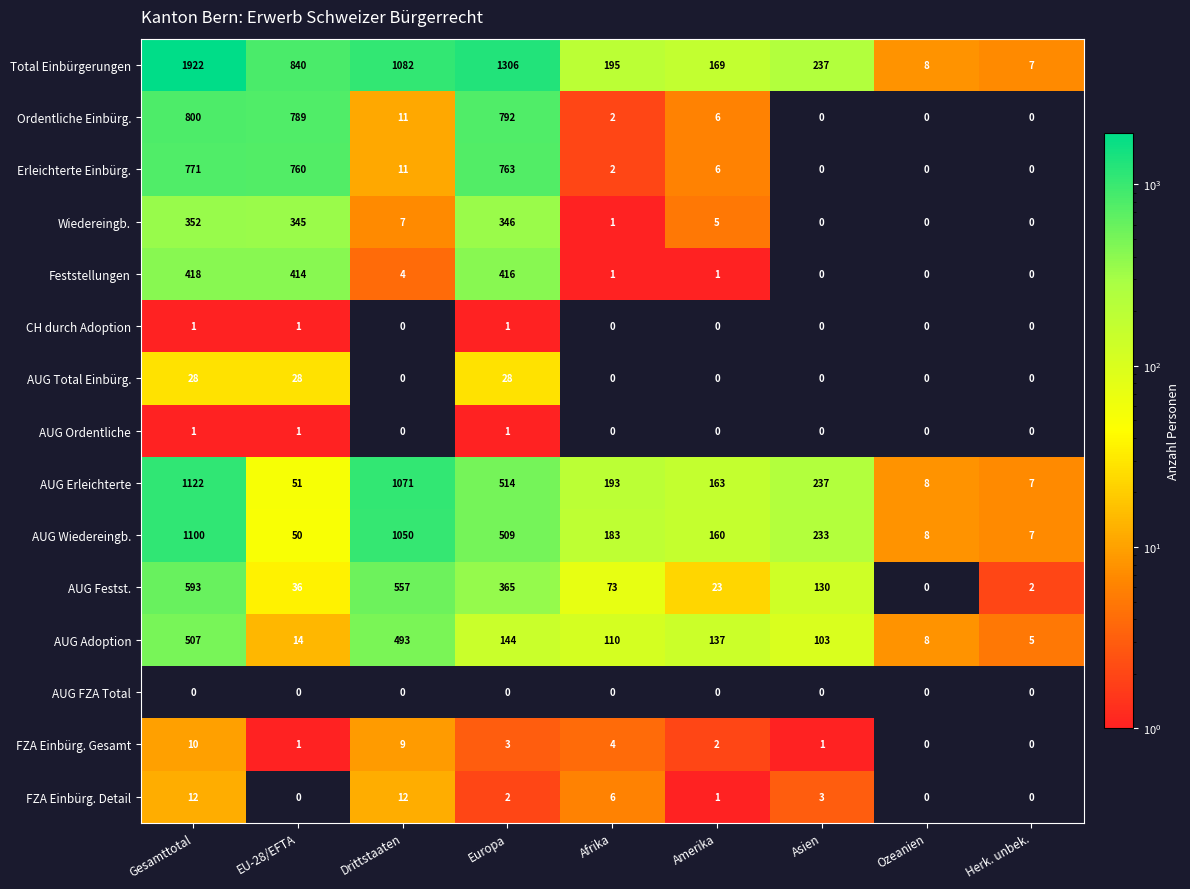

List the labels in order of AUG Festst. value, smallest first.

Ozeanien, Herk. unbek., Amerika, EU-28/EFTA, Afrika, Asien, Europa, Drittstaaten, Gesamttotal